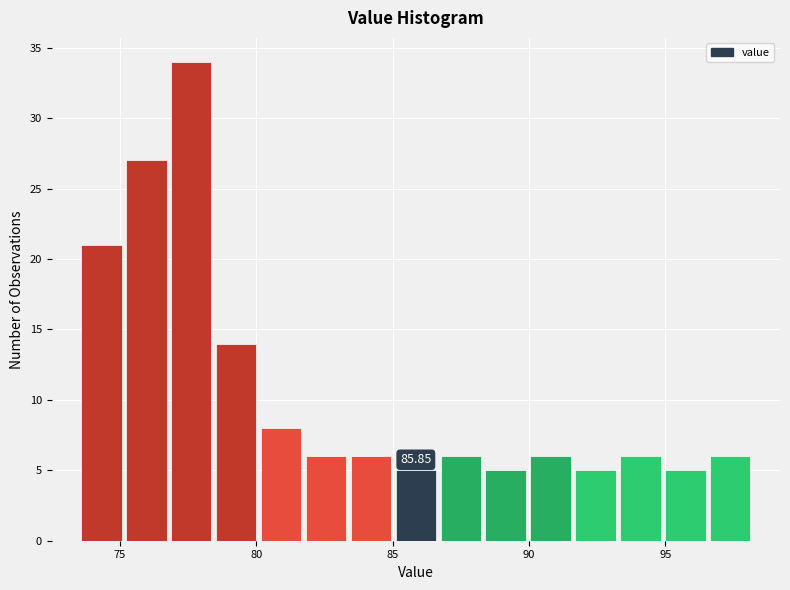

Read against the x-axis, roughly where is the centre of the tallest bar?

77.5